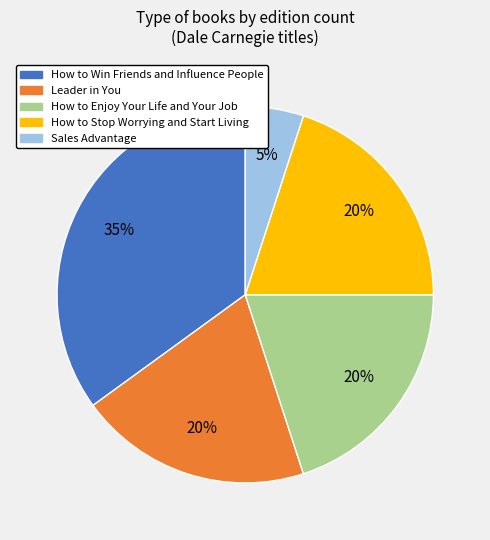

Is there any slice that represents more than half of the pie?

No